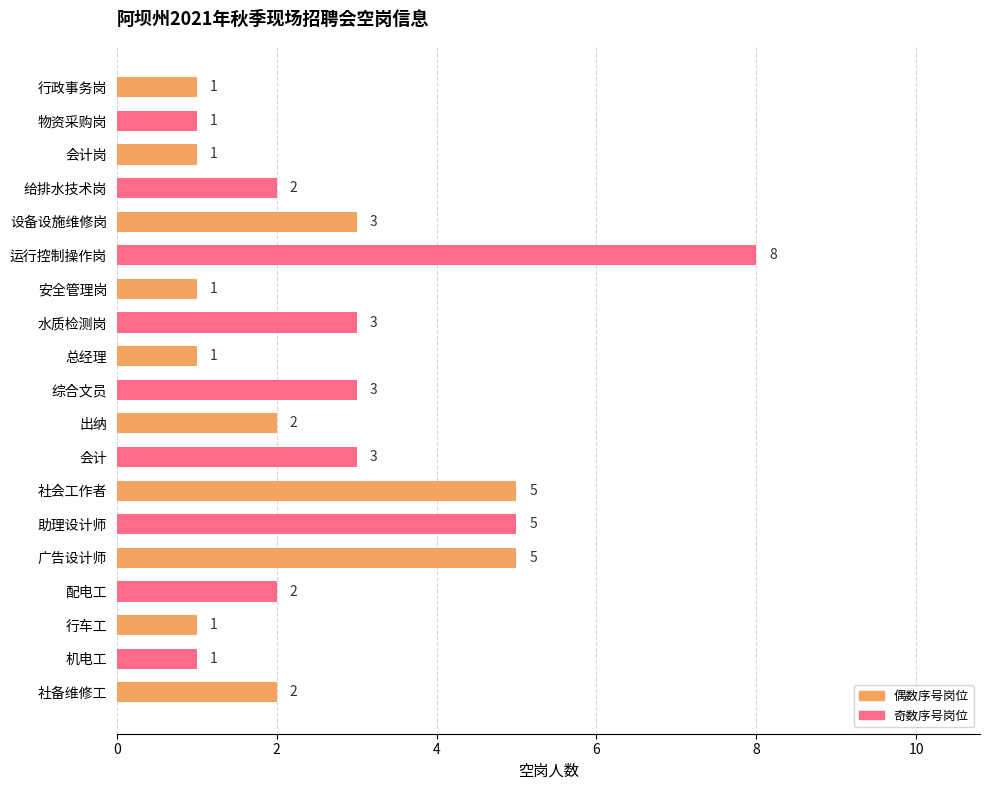

The chart shows a value of 3 at 设备设施维修岗. True or false?

True